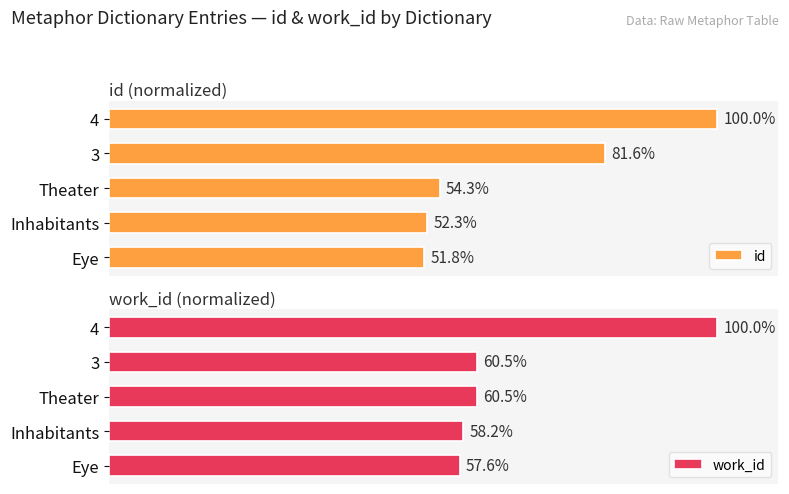

Between 3 and 4, which is larger?

4